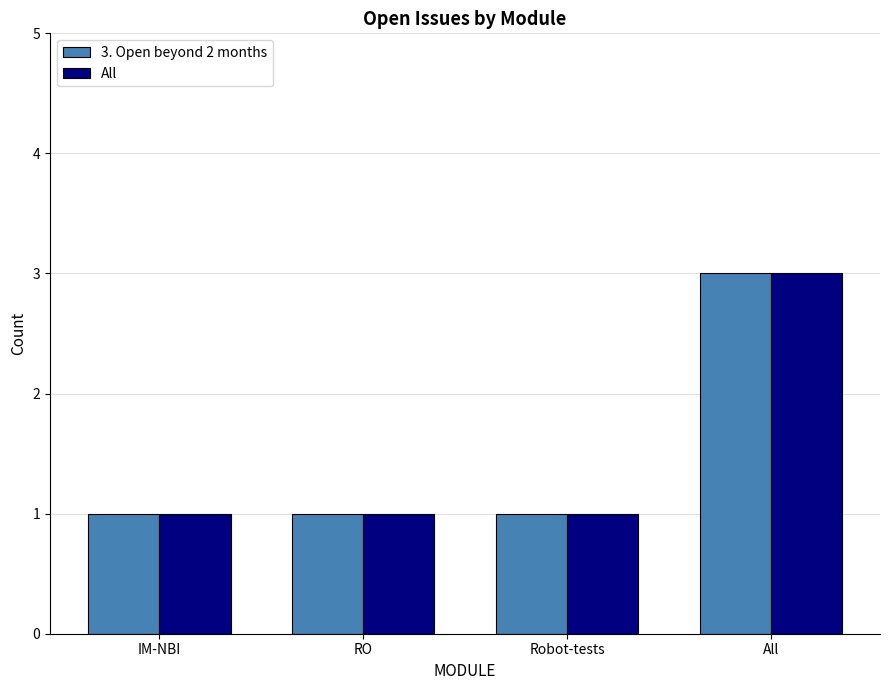

What value does the All series have at All?

3